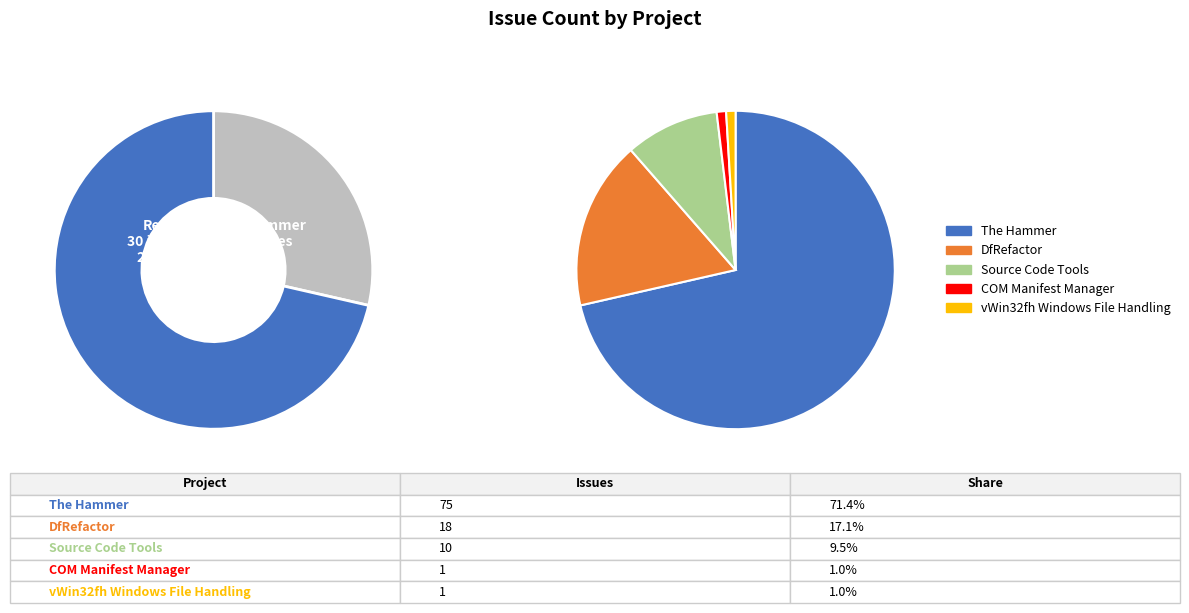

How many slices are in this pie chart?

5